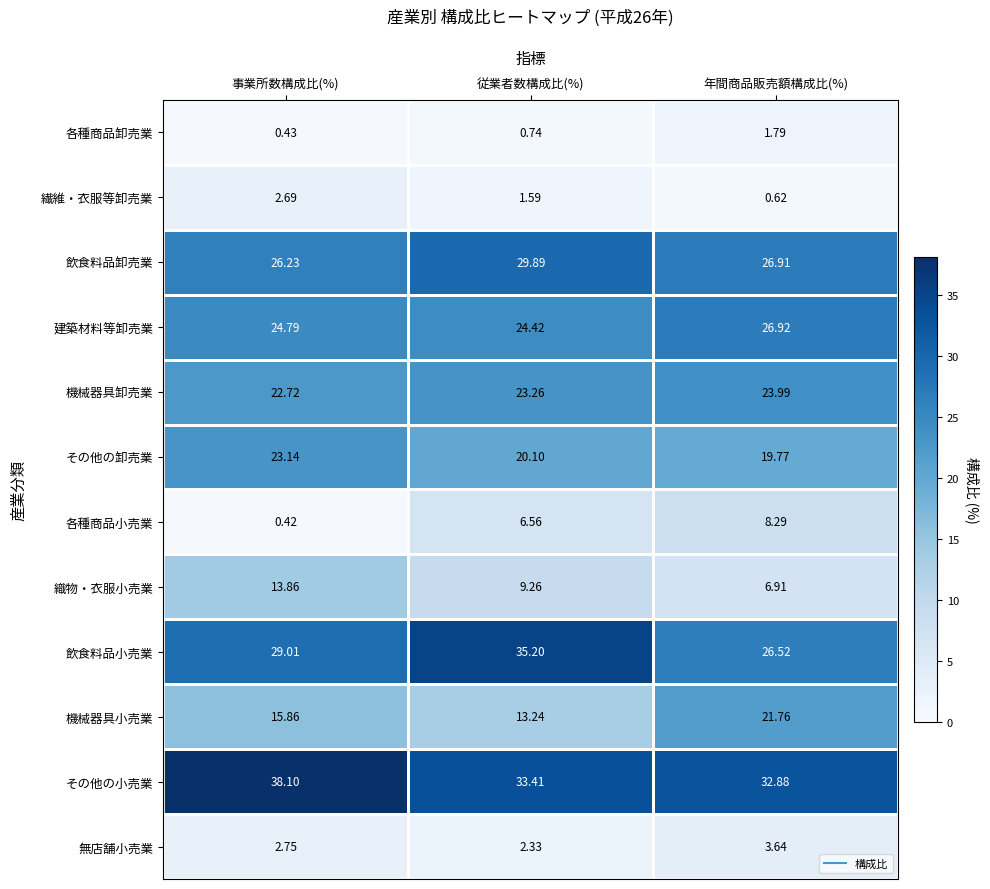

Rank the categories by 建築材料等卸売業 value from highest to lowest.

年間商品販売額構成比(%), 事業所数構成比(%), 従業者数構成比(%)